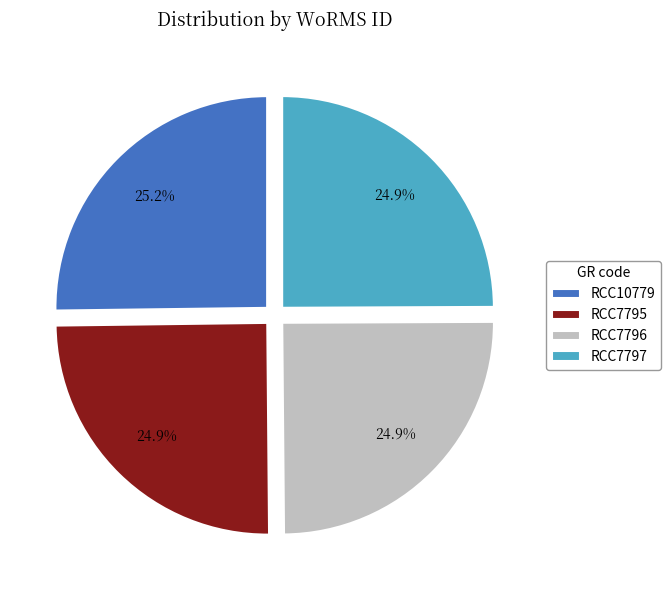

What portion of the pie excludes RCC10779?

74.8%